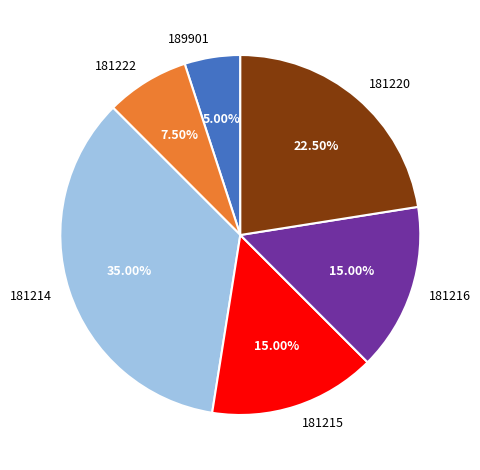

Which slice is the smallest?

189901